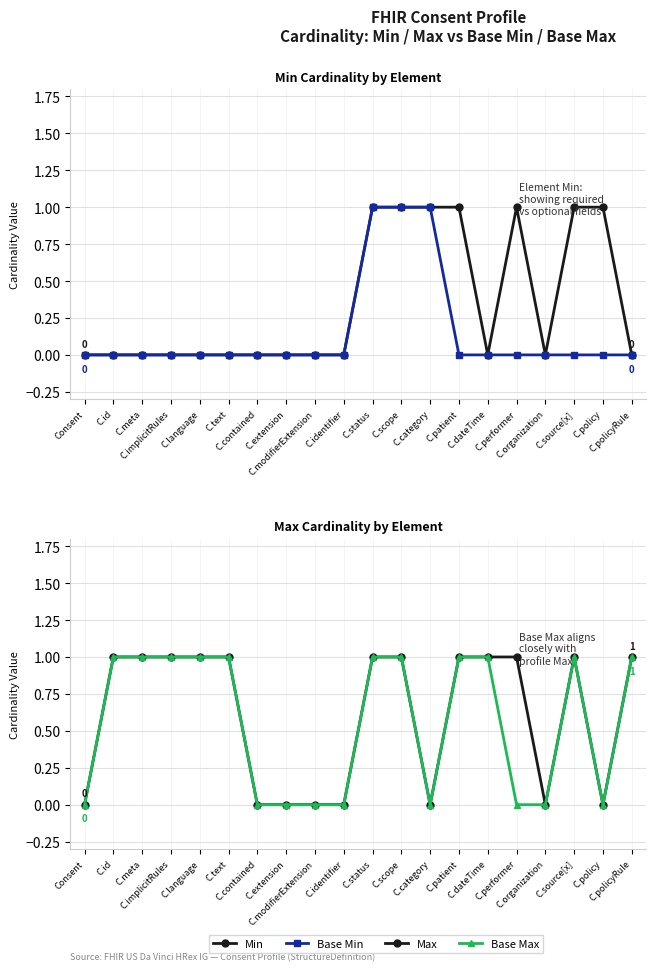

What are all the series names shown in the legend?

Min, Base Min, Max, Base Max